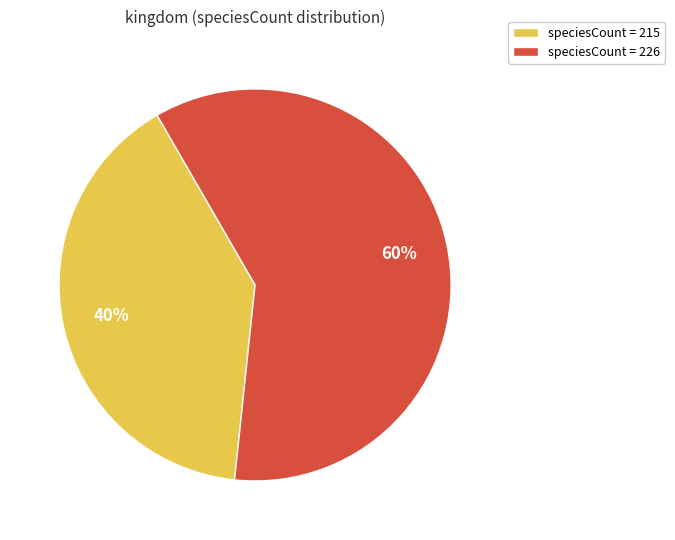

To the nearest percent, what is the average slice percentage?

50%